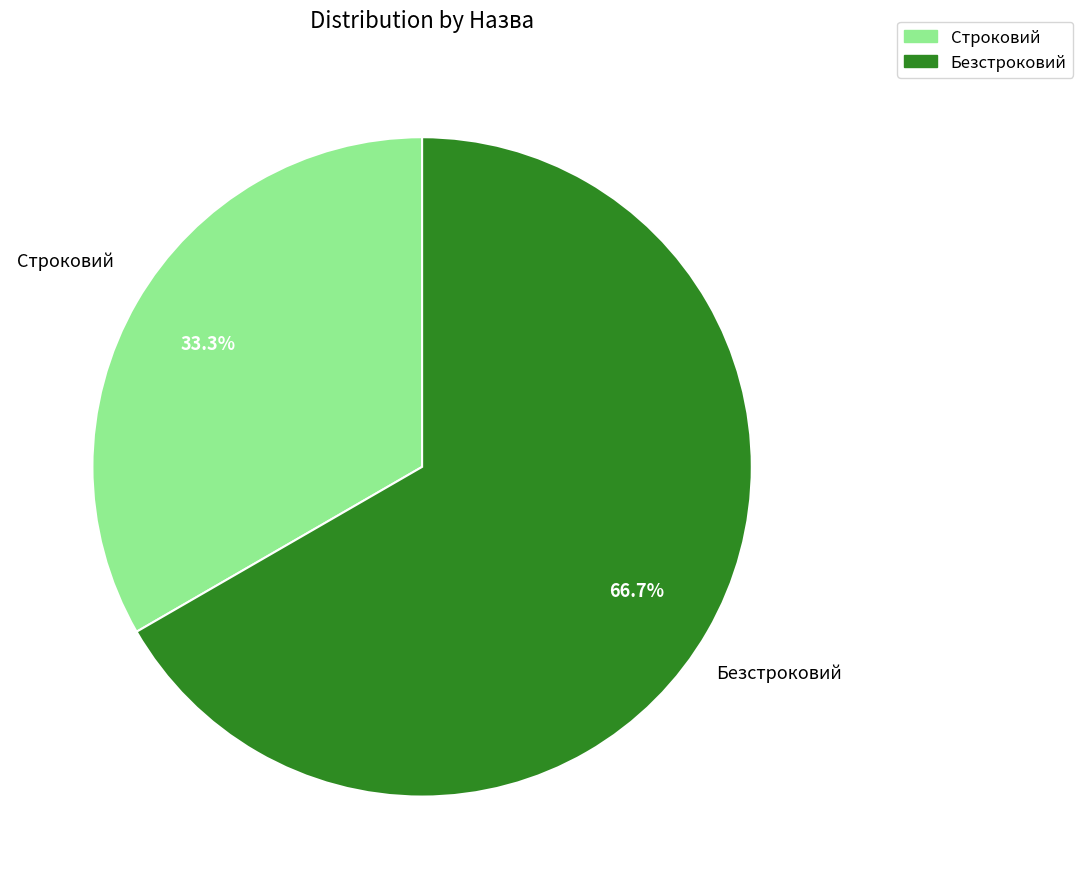

How many slices are in this pie chart?

2